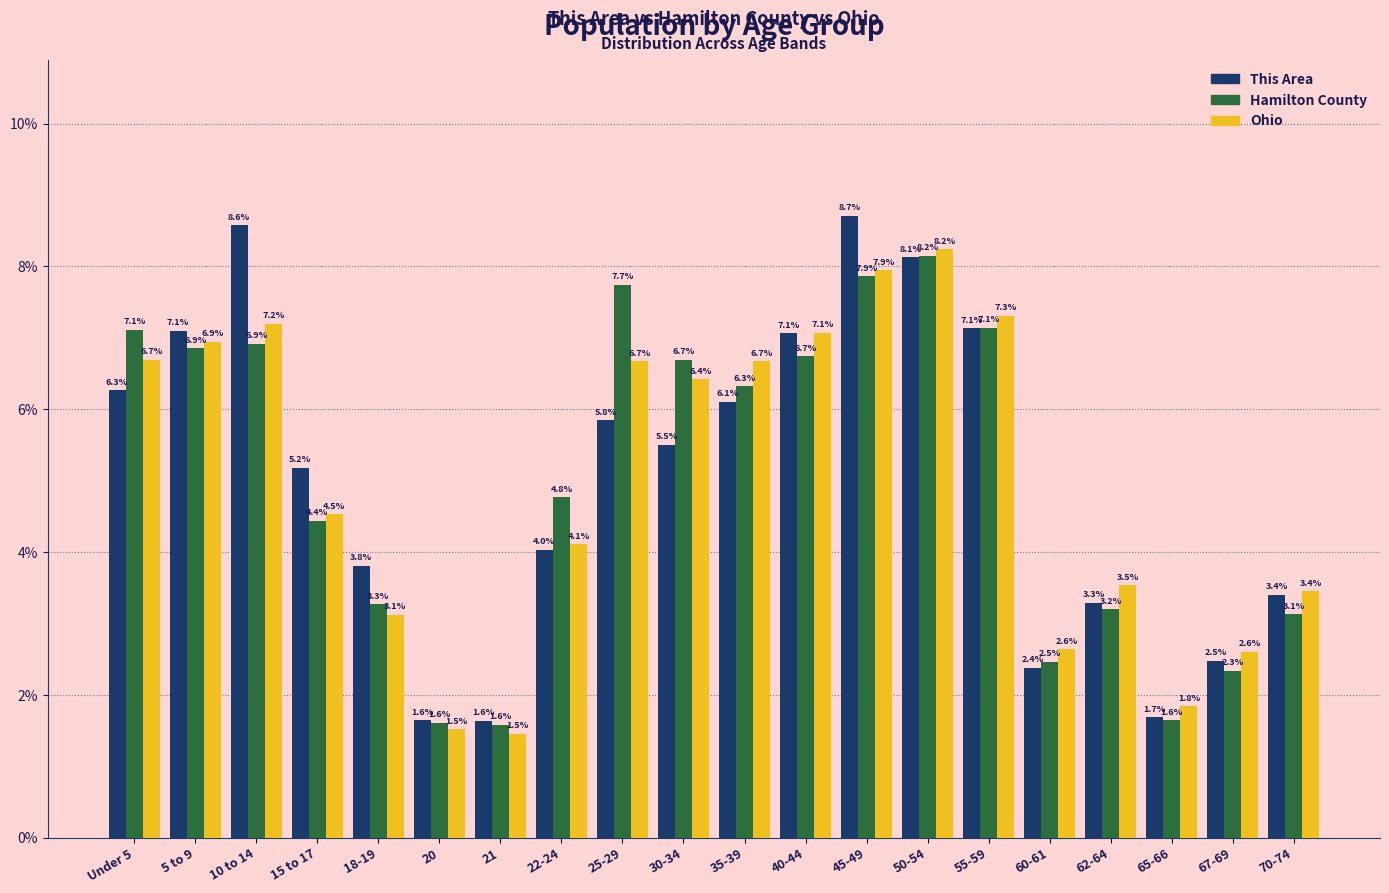

Reading left to right, what are all the values shown in this chart?

This Area: Under 5=6.3	5 to 9=7.1	10 to 14=8.6	15 to 17=5.2	18-19=3.8	20=1.6	21=1.6	22-24=4.0	25-29=5.8	30-34=5.5	35-39=6.1	40-44=7.1	45-49=8.7	50-54=8.1	55-59=7.1	60-61=2.4	62-64=3.3	65-66=1.7	67-69=2.5	70-74=3.4
Hamilton County: Under 5=7.1	5 to 9=6.9	10 to 14=6.9	15 to 17=4.4	18-19=3.3	20=1.6	21=1.6	22-24=4.8	25-29=7.7	30-34=6.7	35-39=6.3	40-44=6.7	45-49=7.9	50-54=8.2	55-59=7.1	60-61=2.5	62-64=3.2	65-66=1.6	67-69=2.3	70-74=3.1
Ohio: Under 5=6.7	5 to 9=6.9	10 to 14=7.2	15 to 17=4.5	18-19=3.1	20=1.5	21=1.5	22-24=4.1	25-29=6.7	30-34=6.4	35-39=6.7	40-44=7.1	45-49=7.9	50-54=8.2	55-59=7.3	60-61=2.6	62-64=3.5	65-66=1.8	67-69=2.6	70-74=3.4